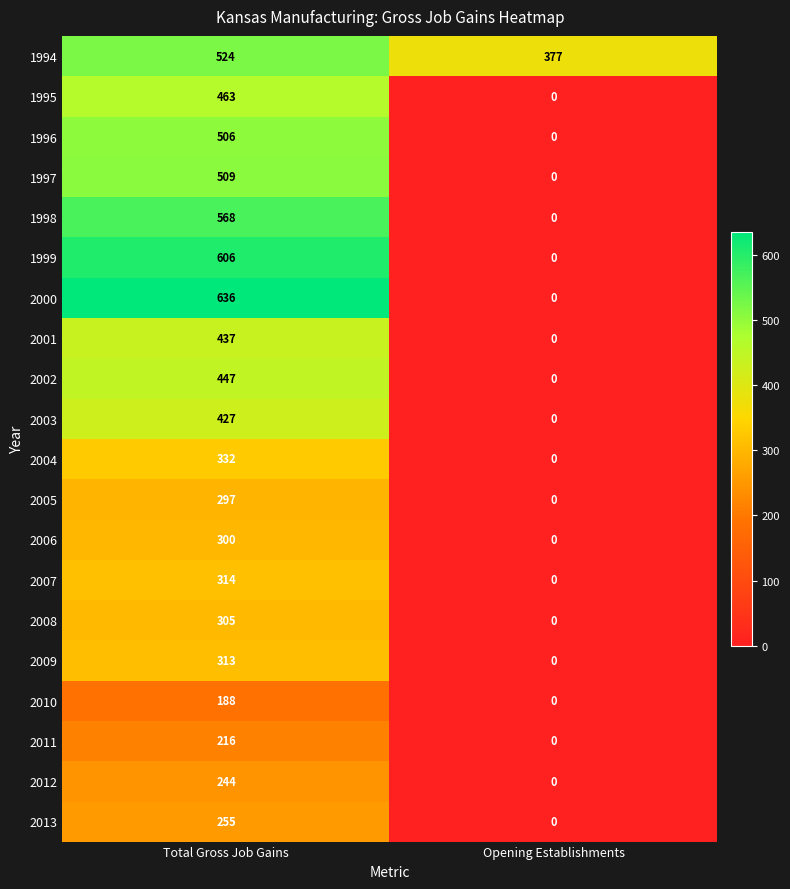

The value of 1997 at Total Gross Job Gains is 757. True or false?

False